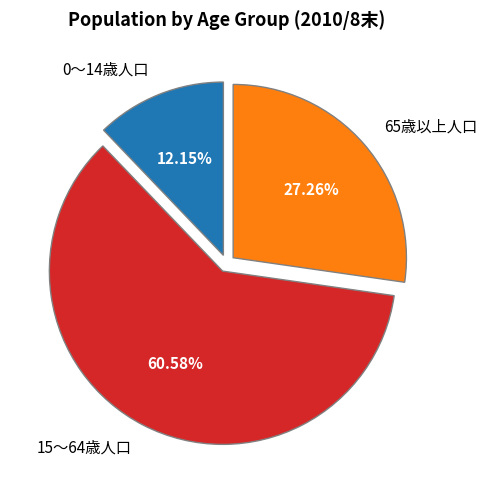

Which slice is the largest?

15～64歳人口